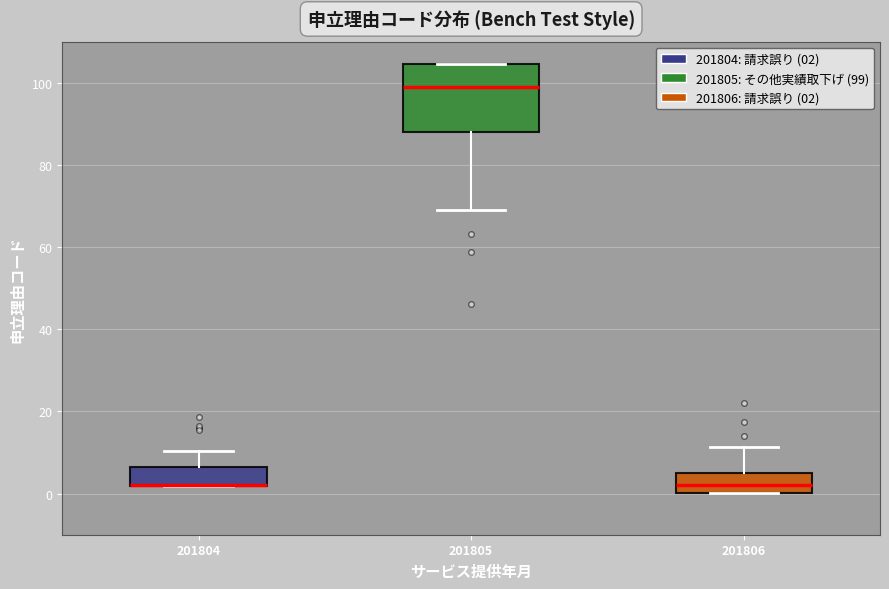

Where does the upper whisker of the box at x = 201804 end on the y-axis? The values are not printed on the chart, so give them approximately, as read against the axis.

10